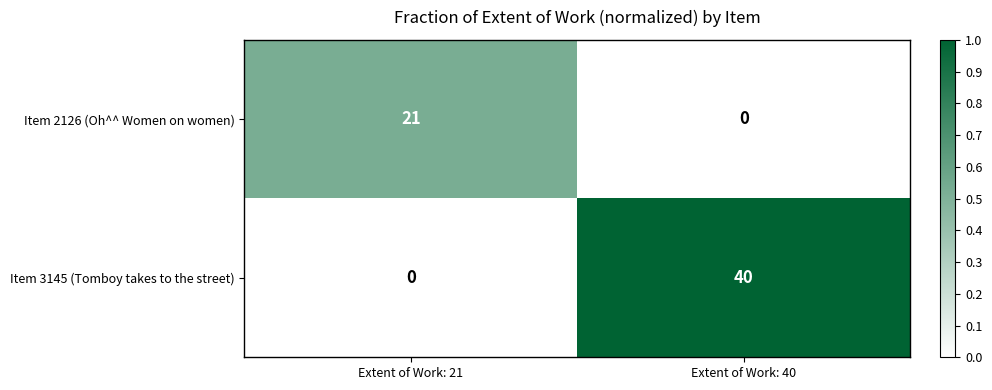

Where is Item 2126 (Oh^^ Women on women) nearest to the value 10?

Extent of Work: 40